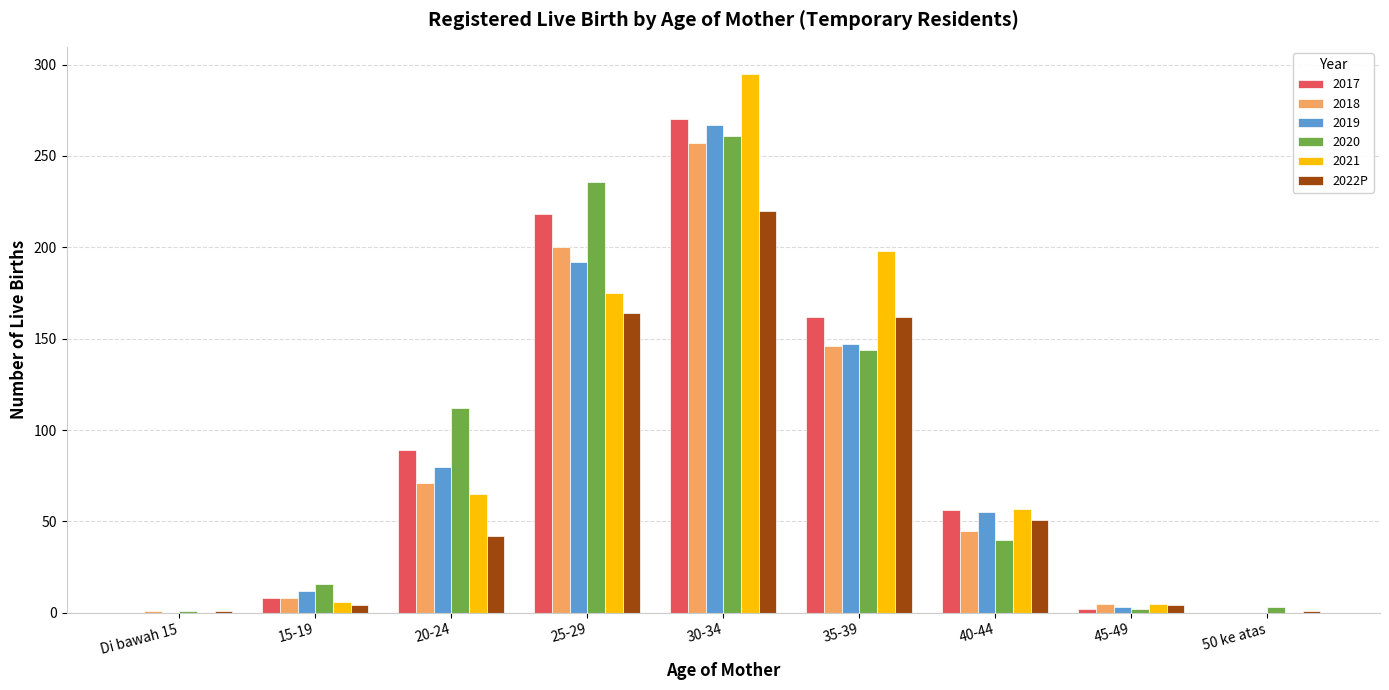

What is the total value across all series at 25-29?

1185